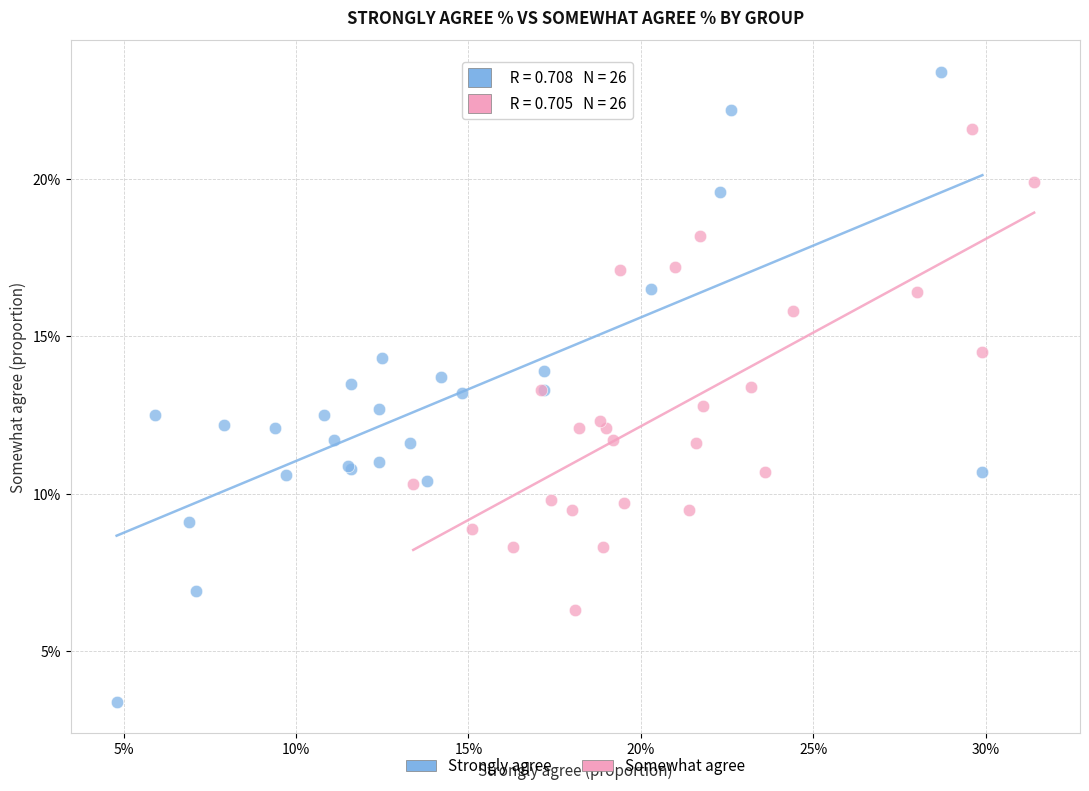

Which series has the largest Y range (max minus min)?

Strongly agree